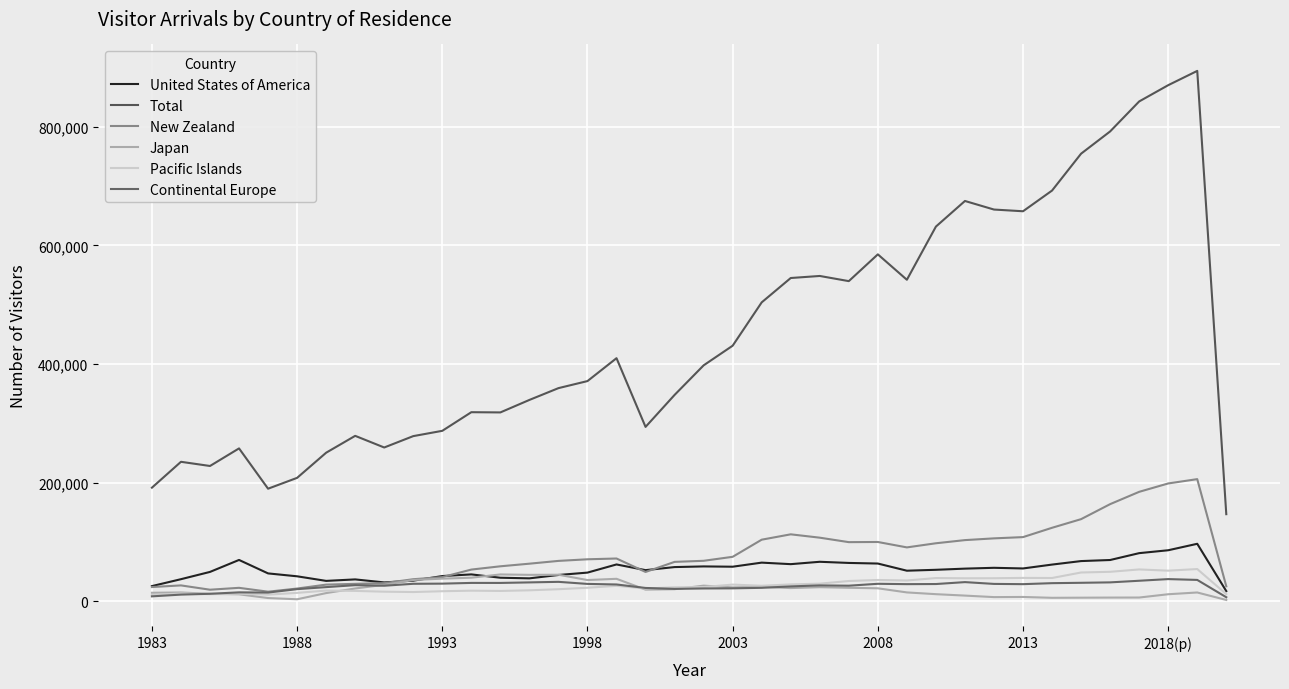

What is the minimum value shown in the chart?

2252